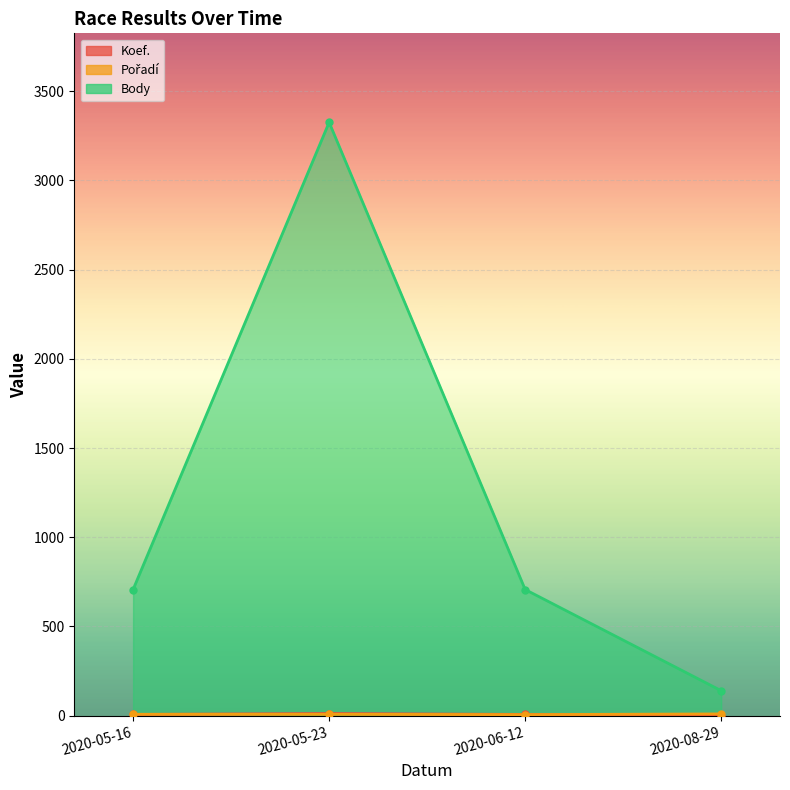

True or false: Koef. has more than 0 interior local peaks.

True